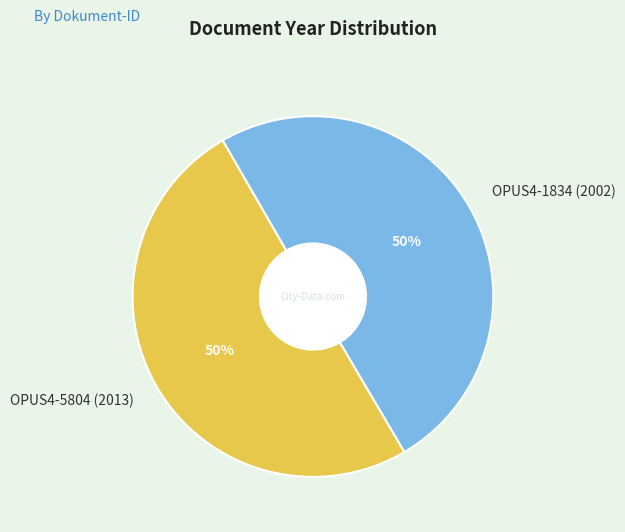

What percentage is the OPUS4-1834 (2002) slice, to the nearest percent?

50%